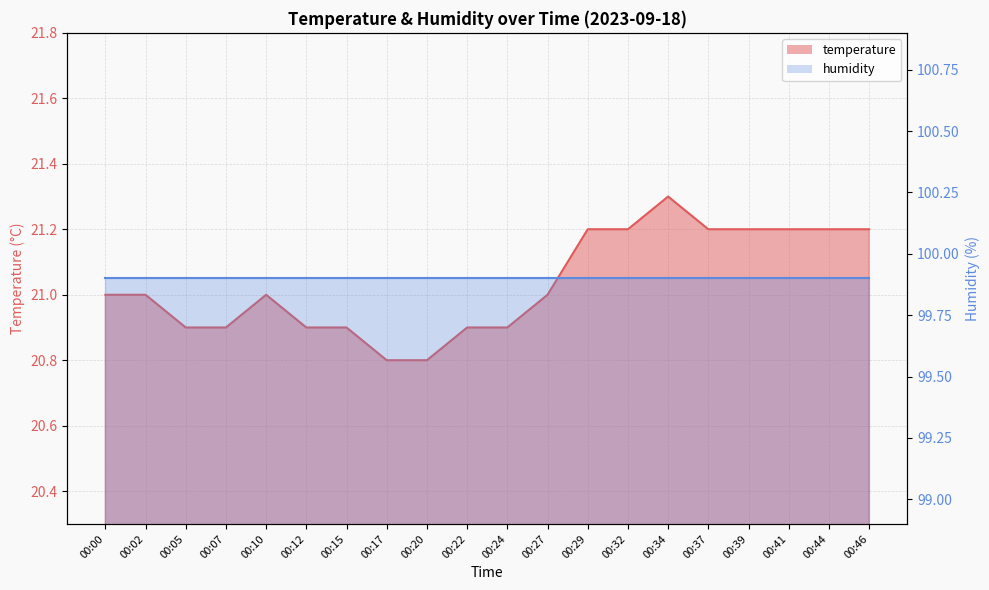

How many data points are less than 21?

8